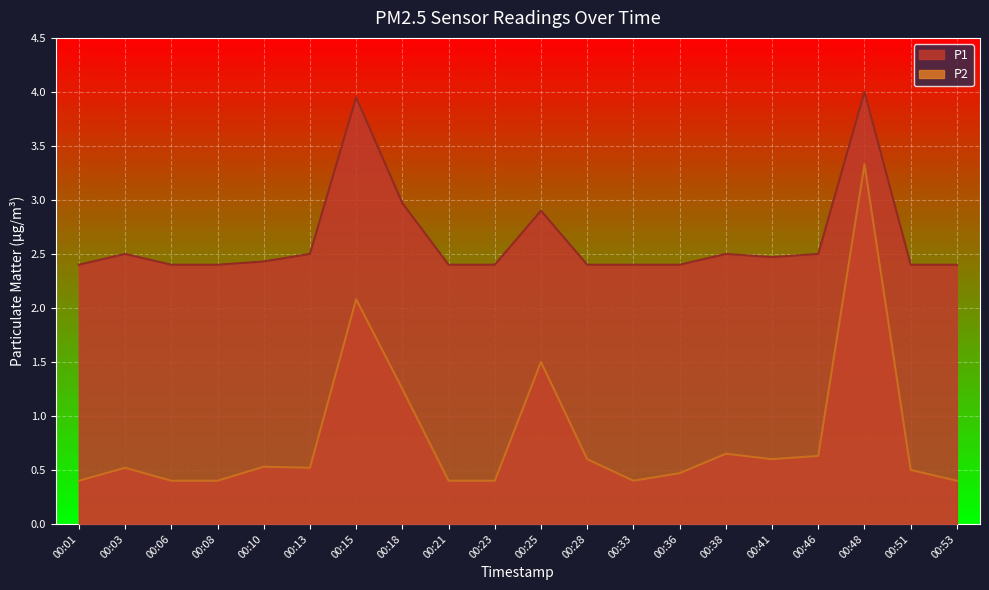

List the labels in order of P2 value, largest first.

00:48, 00:15, 00:25, 00:18, 00:38, 00:46, 00:28, 00:41, 00:10, 00:03, 00:13, 00:51, 00:36, 00:01, 00:06, 00:08, 00:21, 00:23, 00:33, 00:53